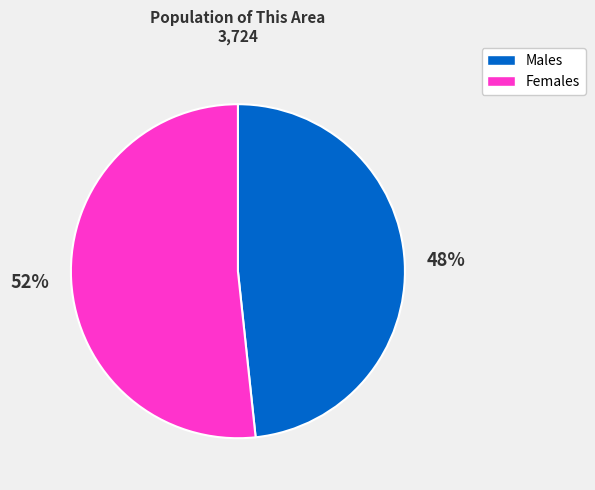

To the nearest percent, what is the average slice percentage?

50%